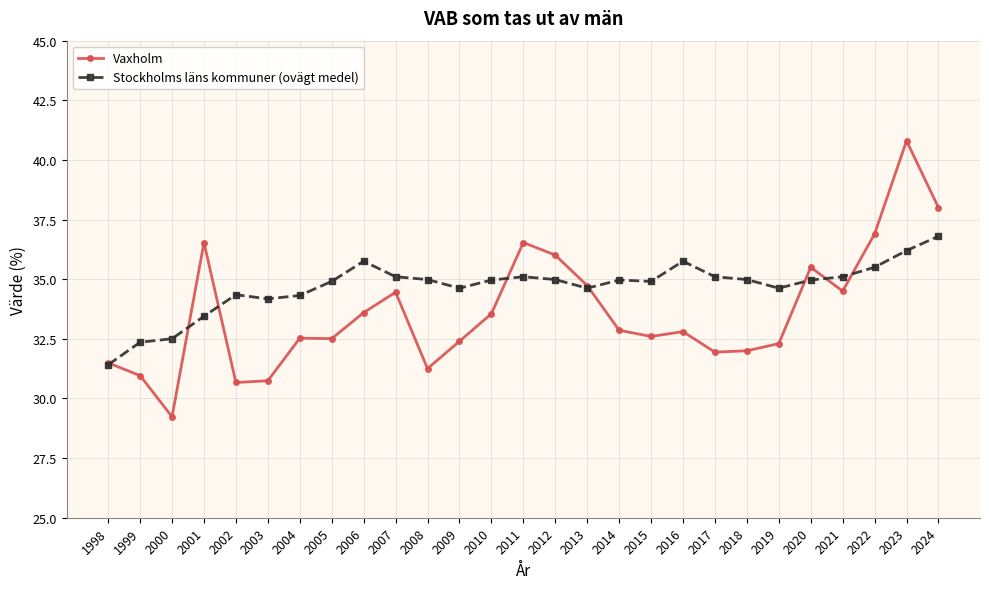

Where is the first local maximum for Vaxholm?

2001